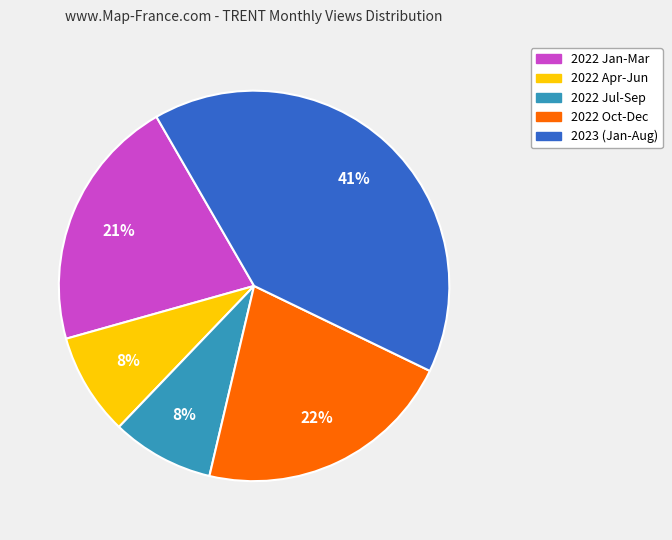

To the nearest percent, what is the average slice percentage?

20%